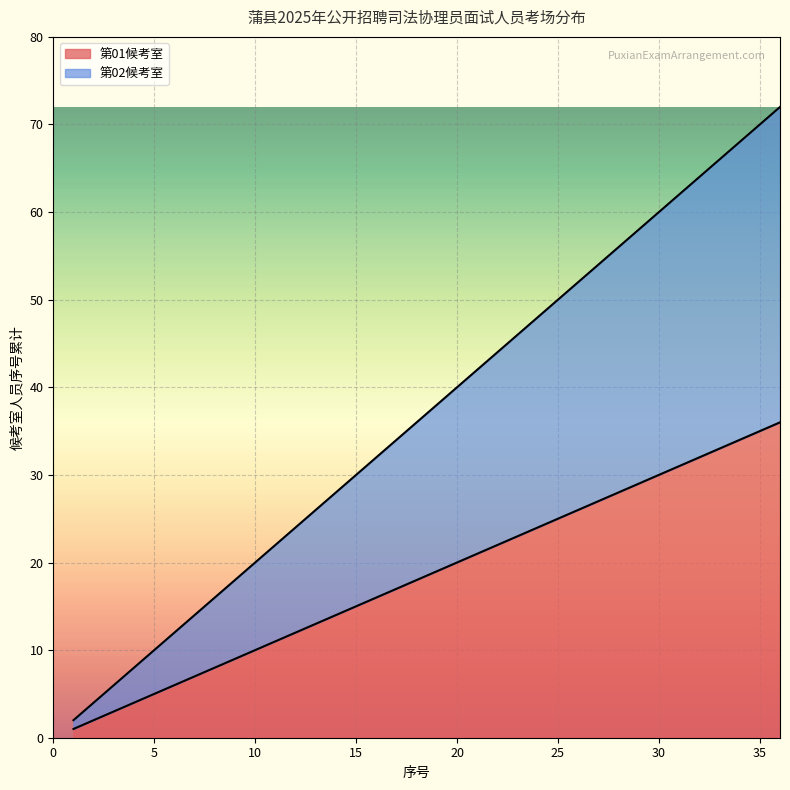

What is the approximate value of 第02候考室 at 10, to the nearest 5?

20